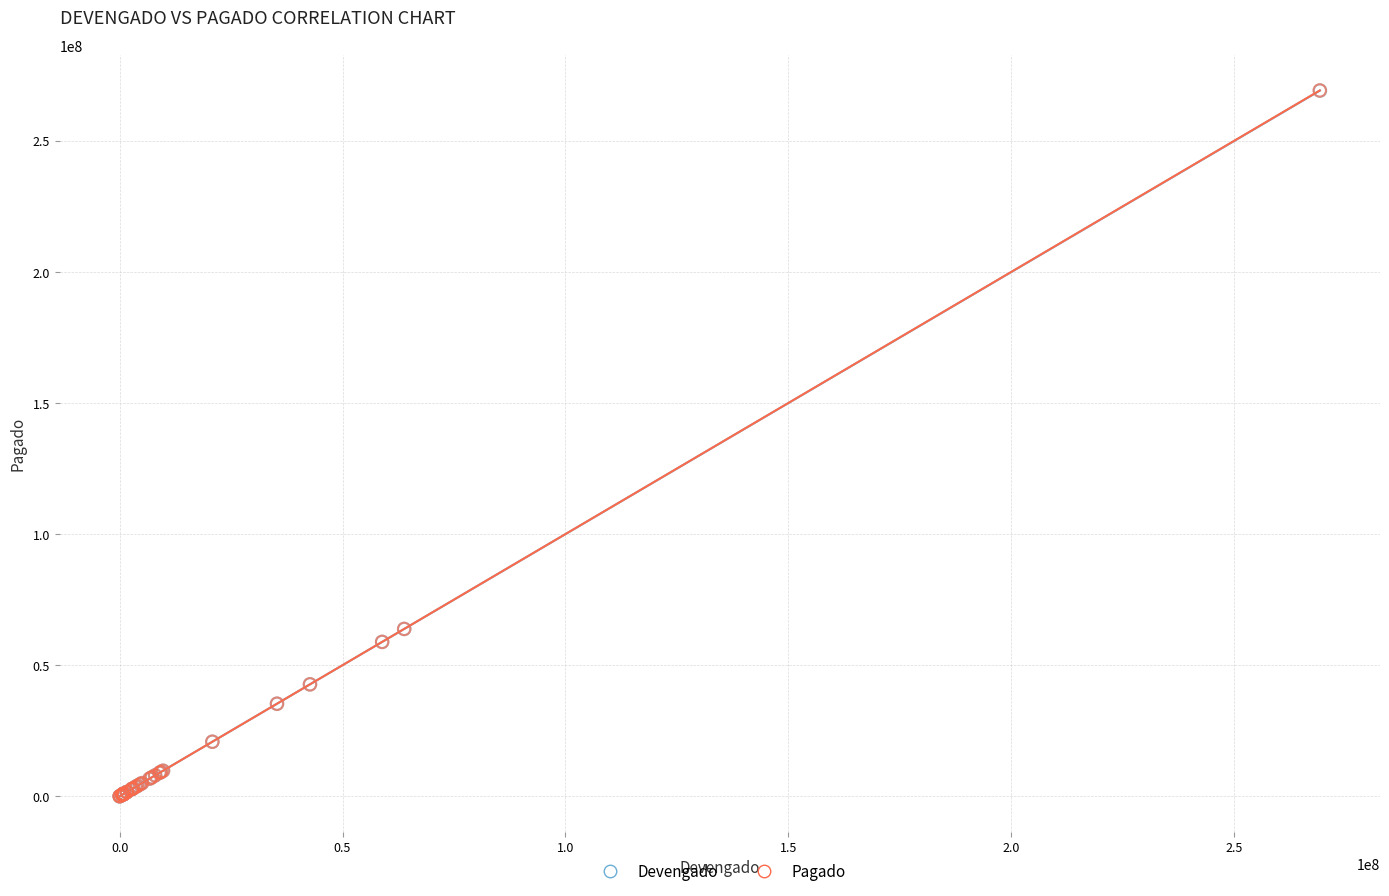

Which series has the largest Y range (max minus min)?

Pagado